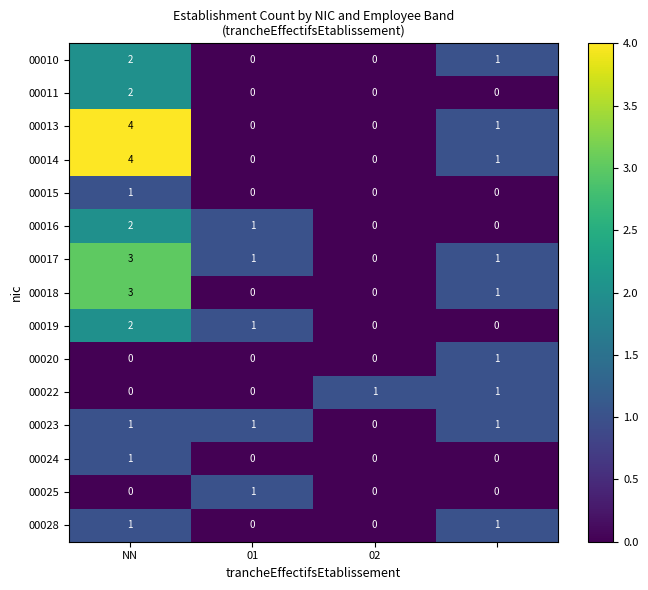

What is the difference between the maximum and minimum values in the 00018 series?

3